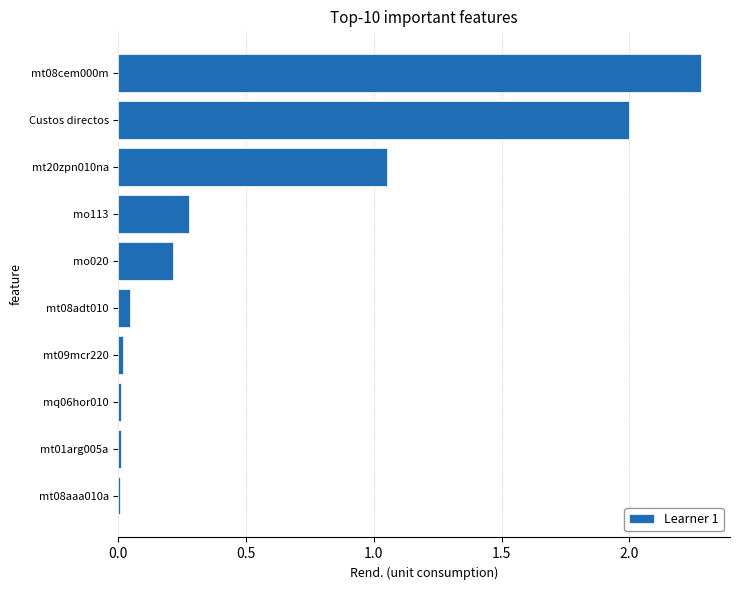

The value at mo020 is 0.2. True or false?

True